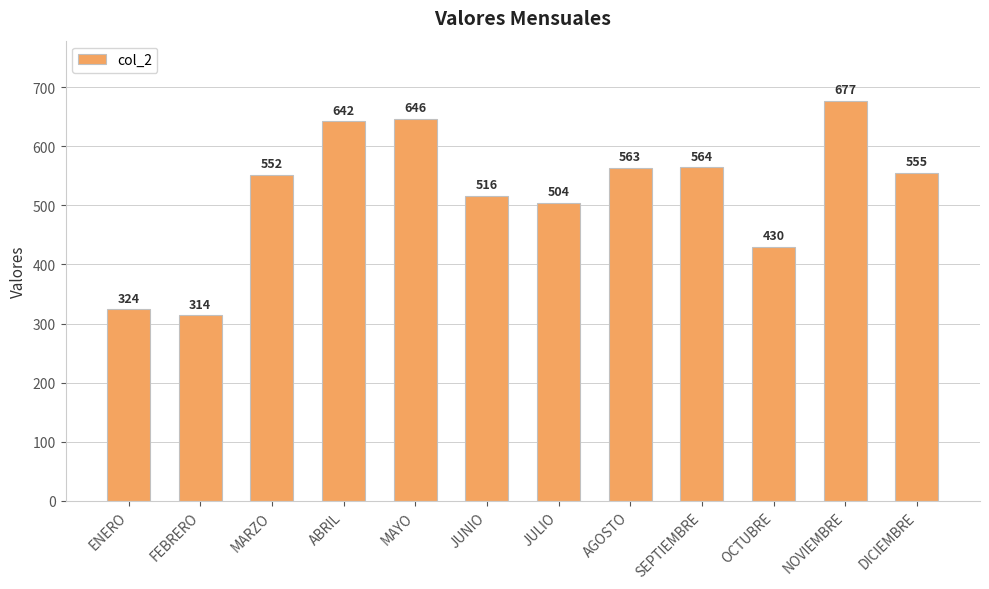

What is the value of the 5th bar from the left?

646